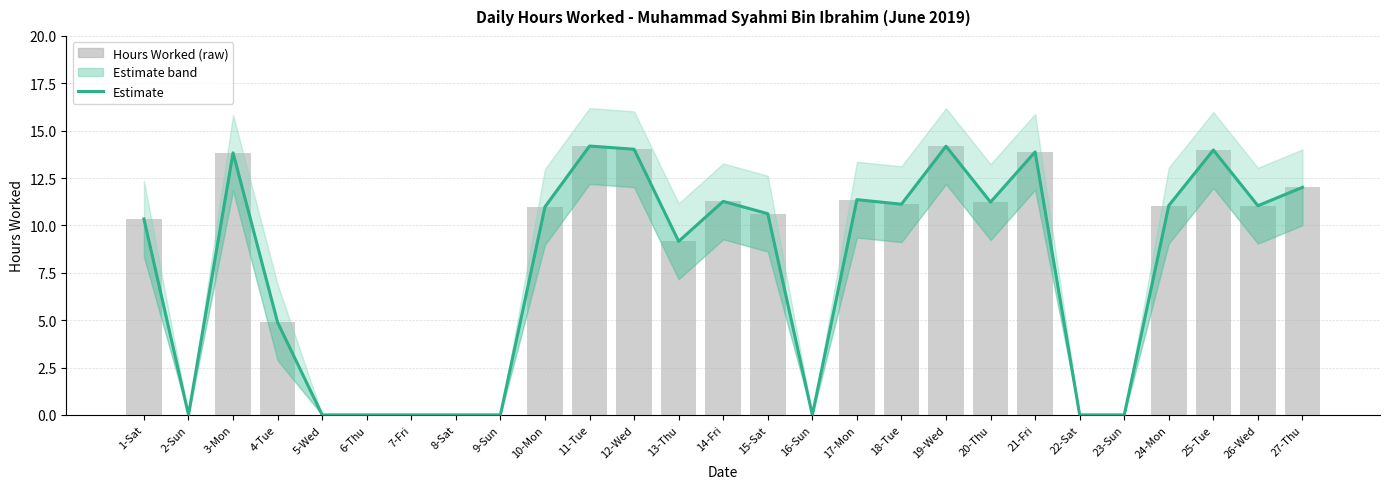

What is the label of the 22nd bar from the left?

22-Sat